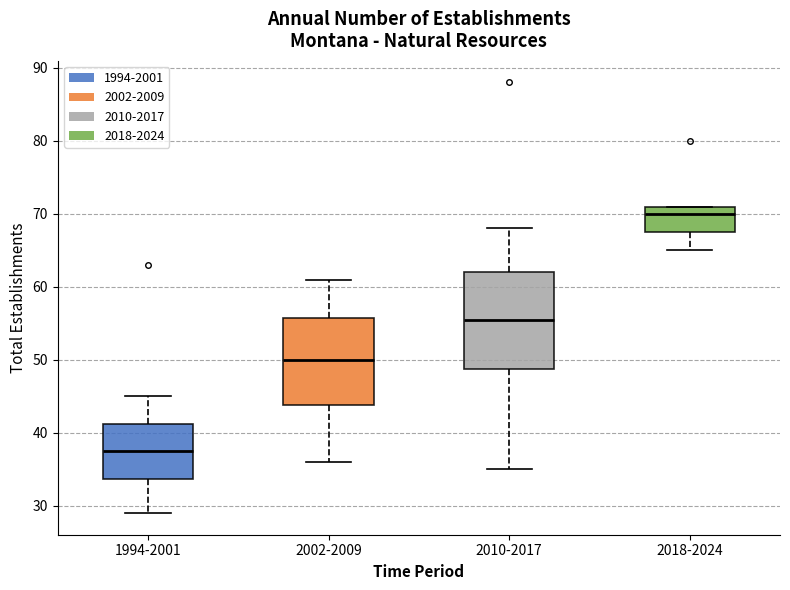

Reading left to right, transcribe this box plot: for each box, give where its median line is, the range the box spans, and where its two whiskers end, as read against the y-axis. The values are not printed on the chart, so give them approximately, as read against the axis.

1994-2001: median 38, box 34 to 41, whiskers 29 to 45
2002-2009: median 50, box 44 to 56, whiskers 36 to 61
2010-2017: median 56, box 49 to 62, whiskers 35 to 68
2018-2024: median 70, box 68 to 71, whiskers 65 to 71